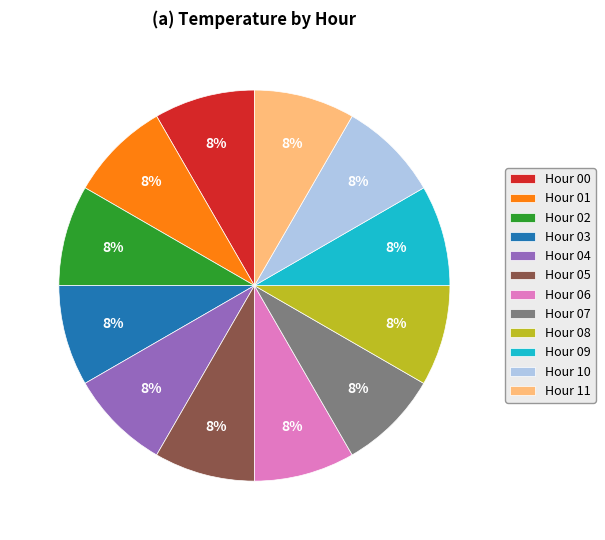

What percentage is the Hour 10 slice, to the nearest percent?

8%